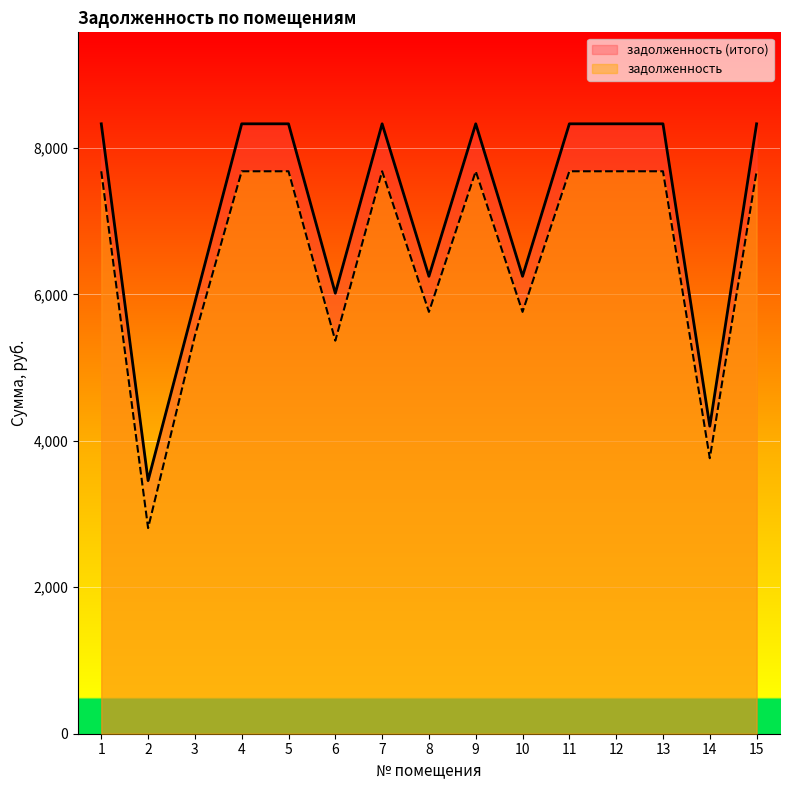

In задолженность, how many points are higher than both neighbors (excluding endpoints)?

2